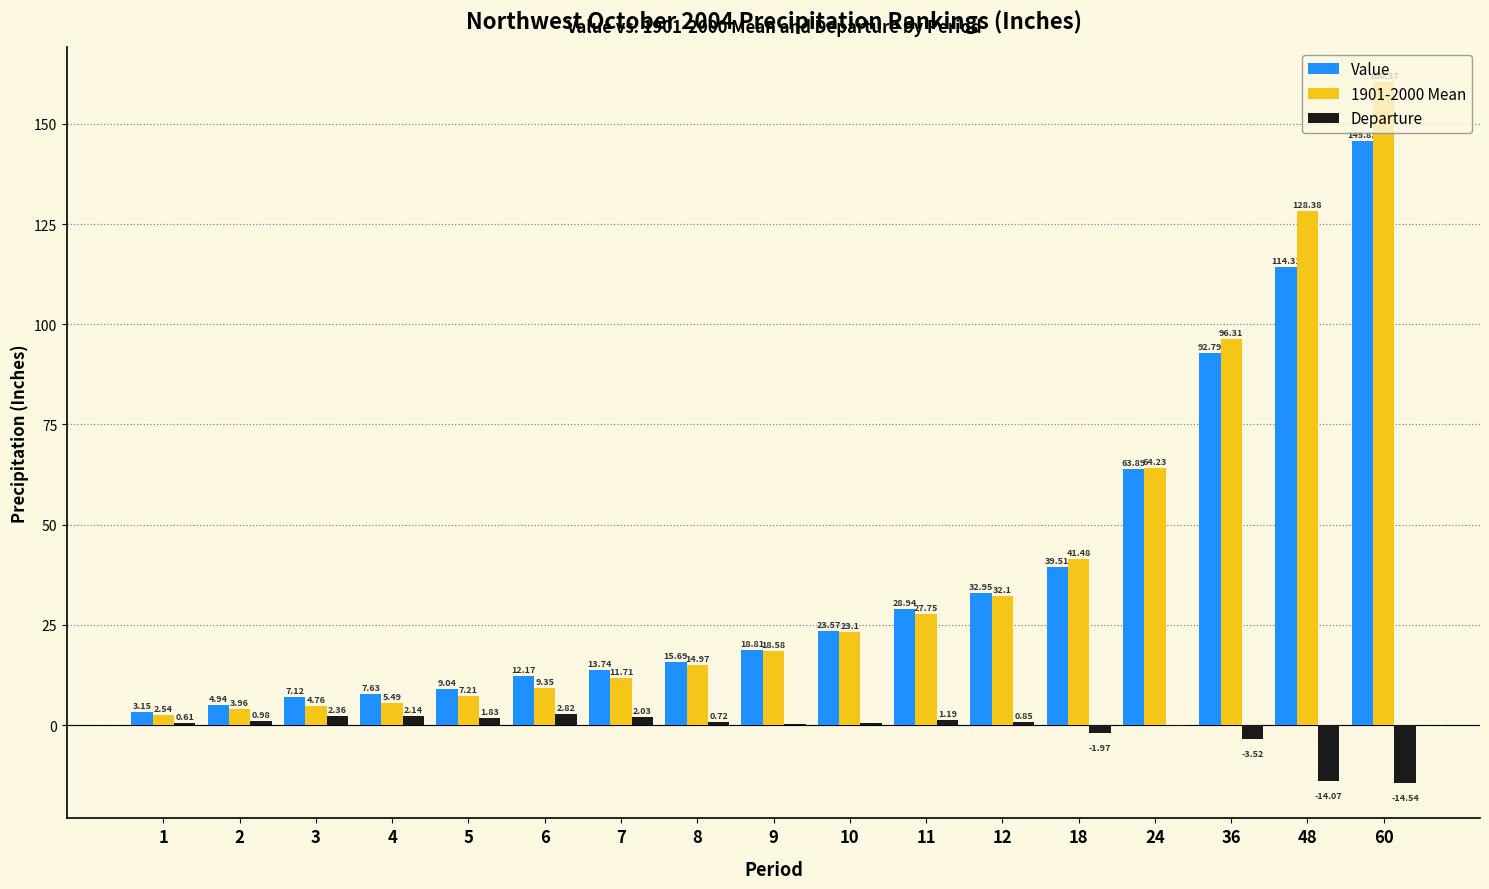

Which series has the largest range (max minus min)?

1901-2000 Mean